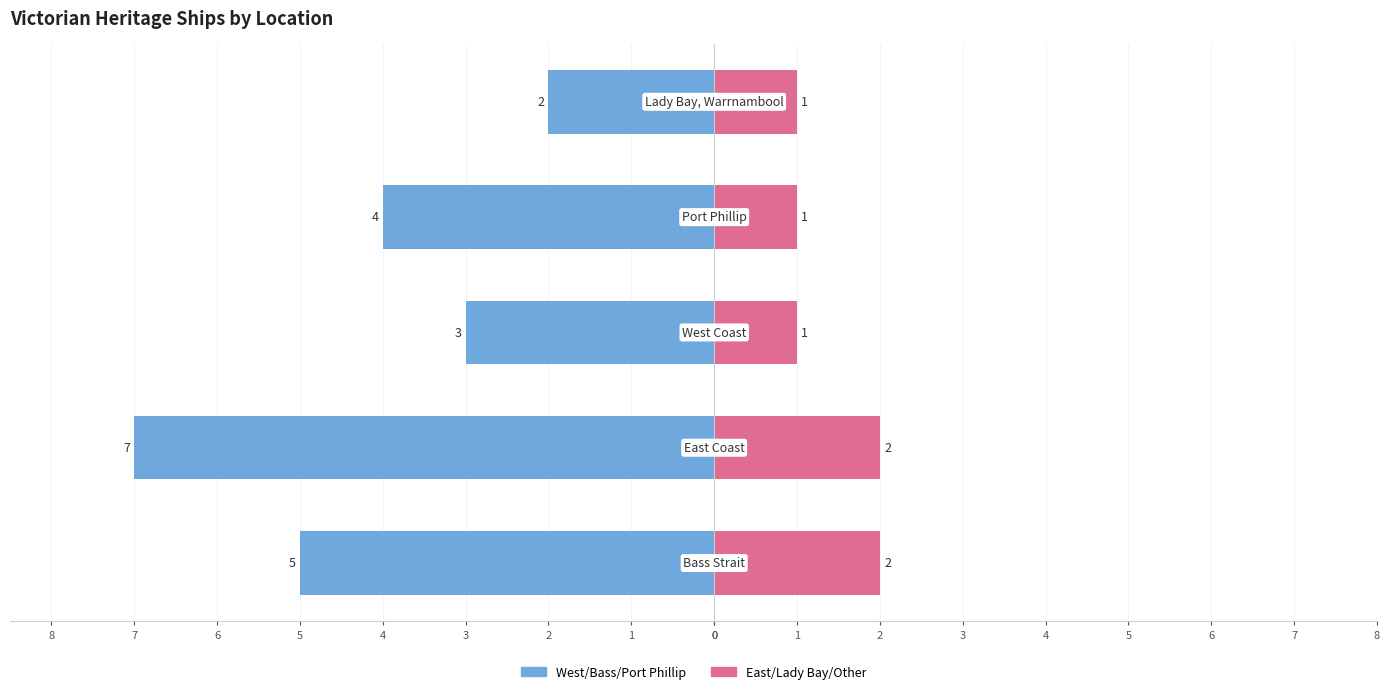

Is it true that West/Bass/Port Phillip equals -3 at 2?

True